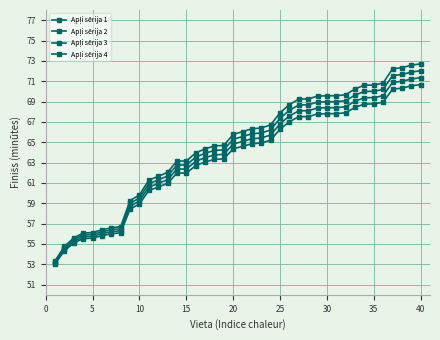

How many categories are shown in the chart?

40